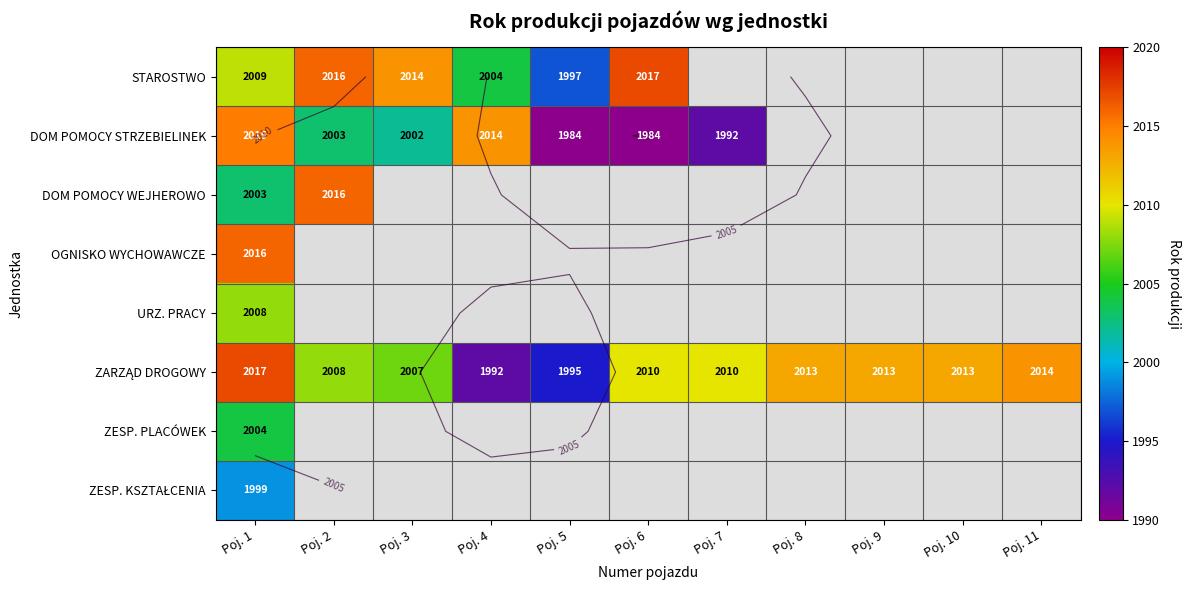

The value of ZARZĄD DROGOWY at Poj. 5 is 3443.1. True or false?

False